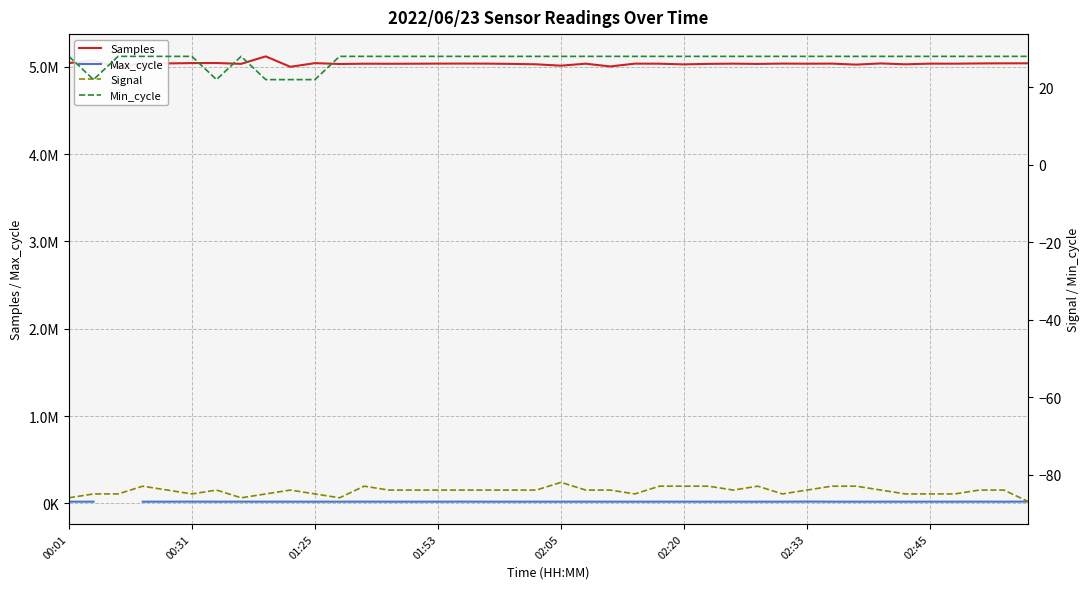

How many lines are shown in the chart?

4